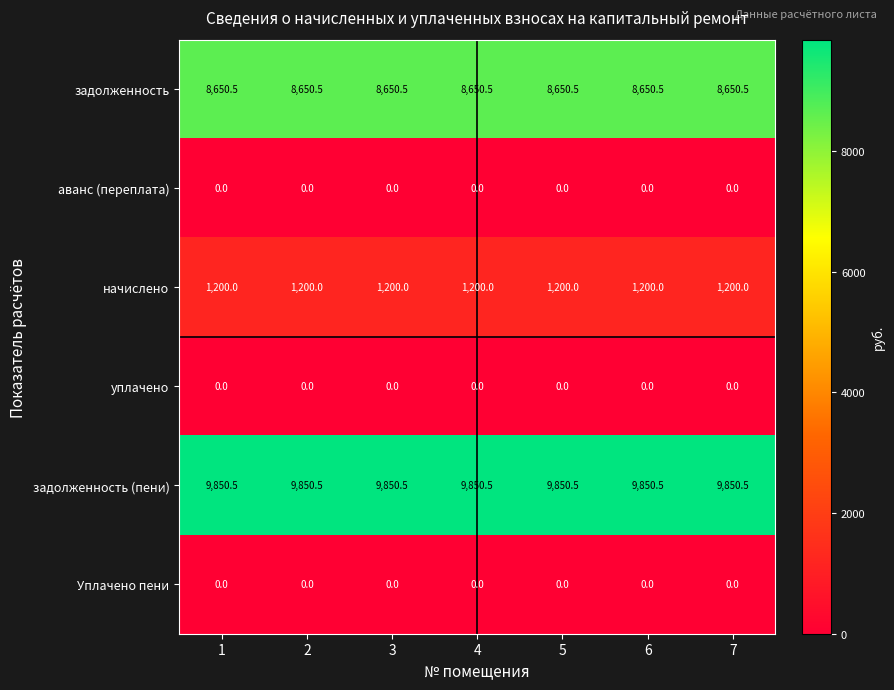

At how many categories does at least one series exceed 753?

7